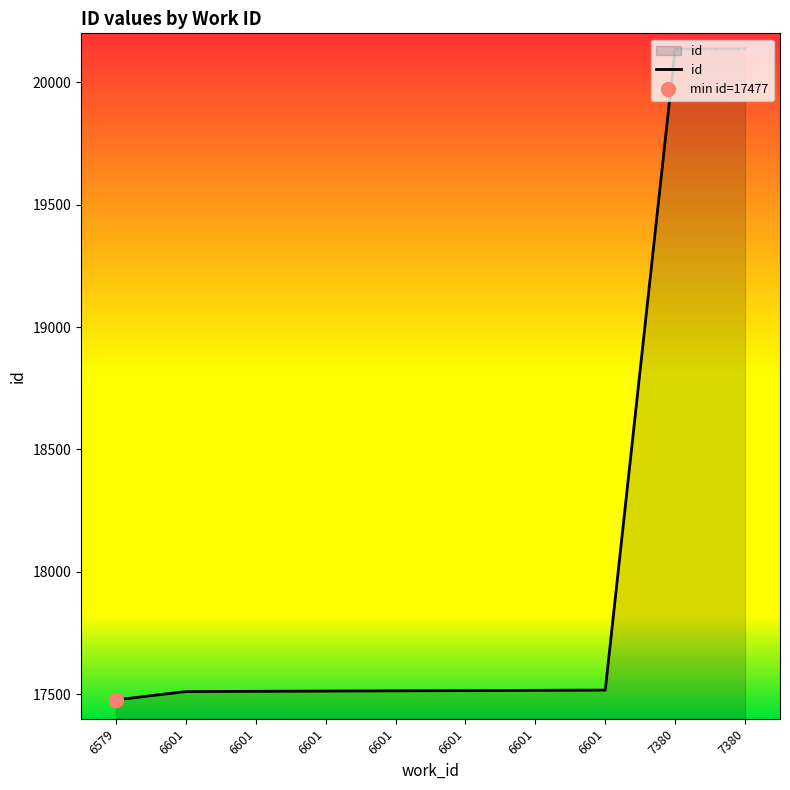

How many lines are shown in the chart?

1